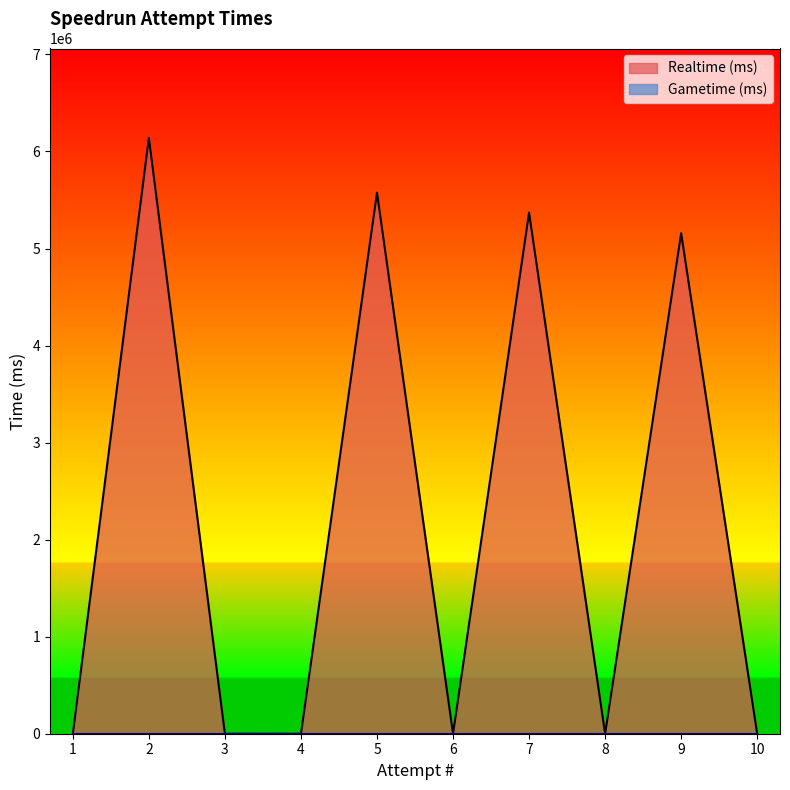

List the labels in order of value, largest first.

2, 5, 7, 9, 10, 8, 6, 4, 3, 1